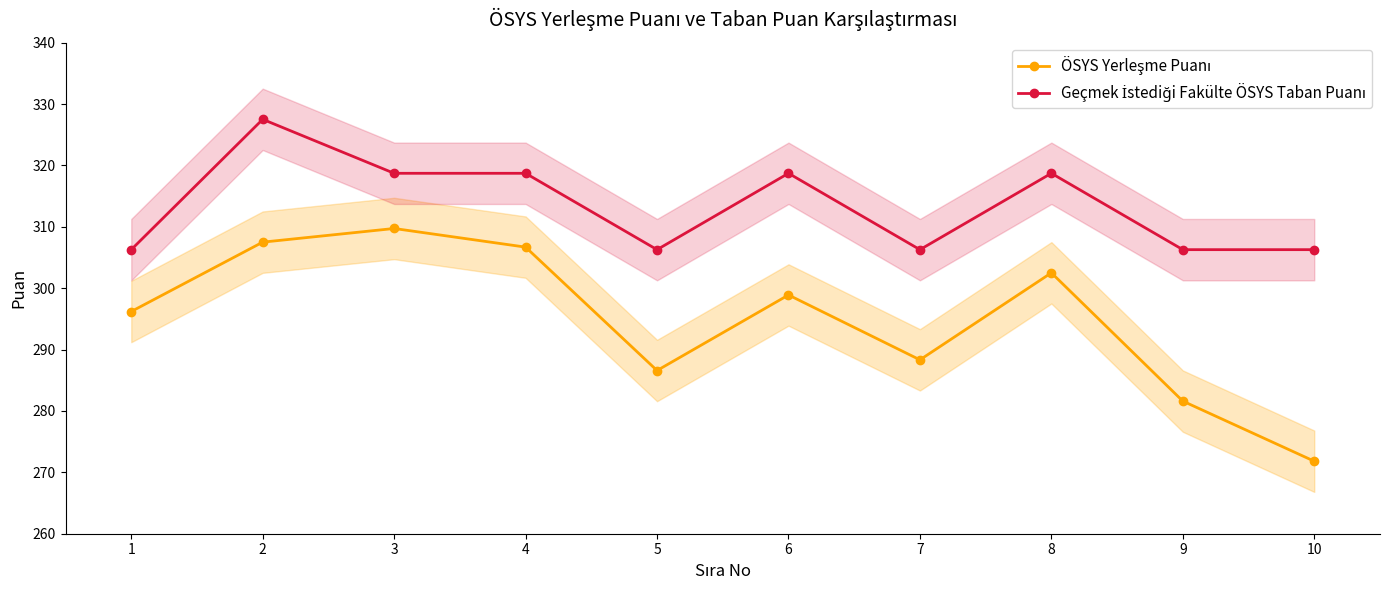

What is the value of the Geçmek İstediği Fakülte ÖSYS Taban Puanı point at the 8th from the left?

318.7